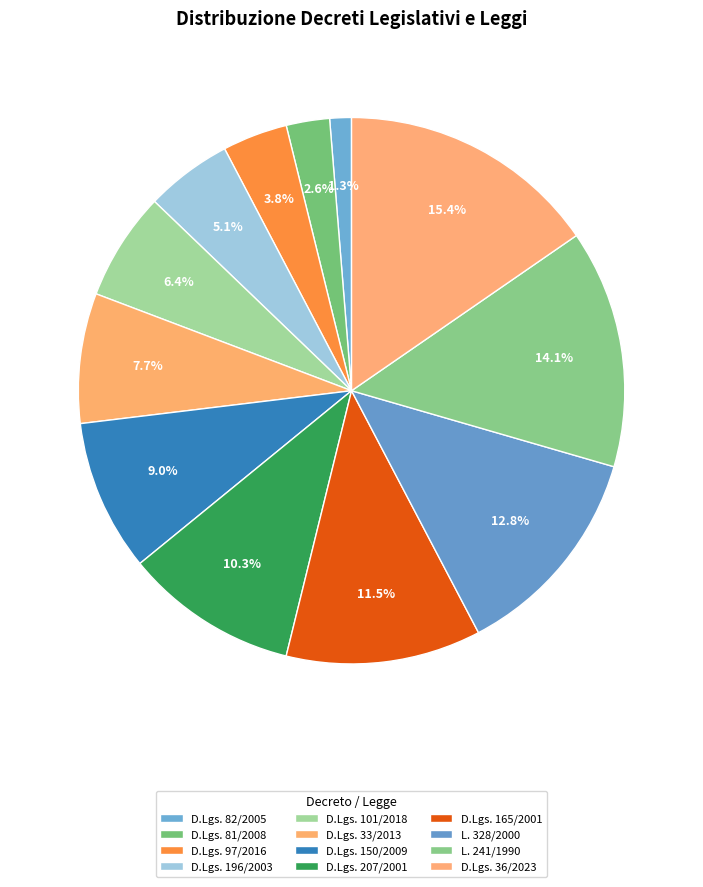

Count the number of slices in the pie.

12